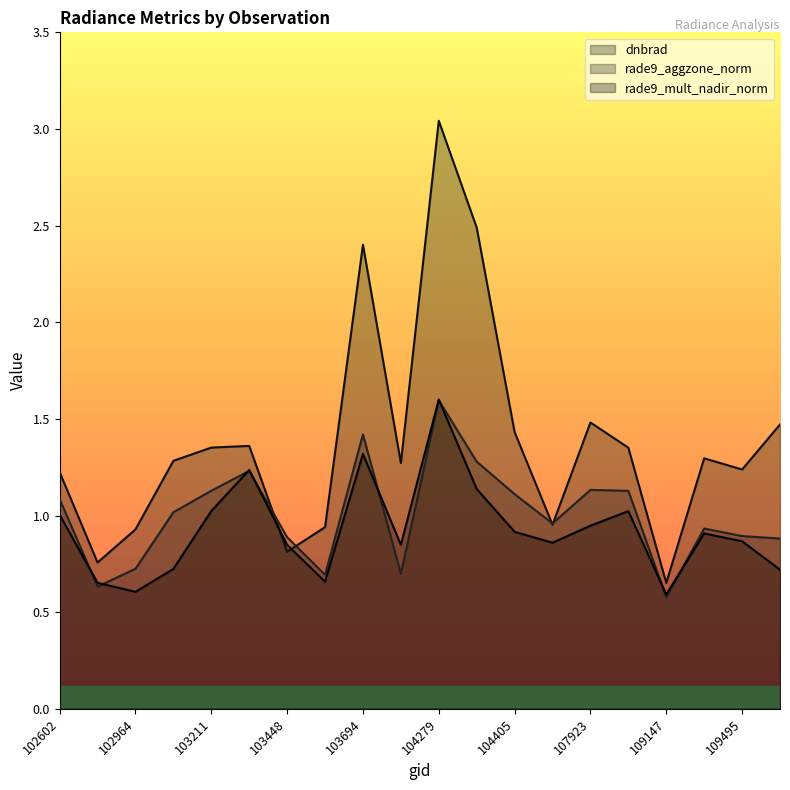

At which category does rade9_aggzone_norm reach its first local valley?

102845